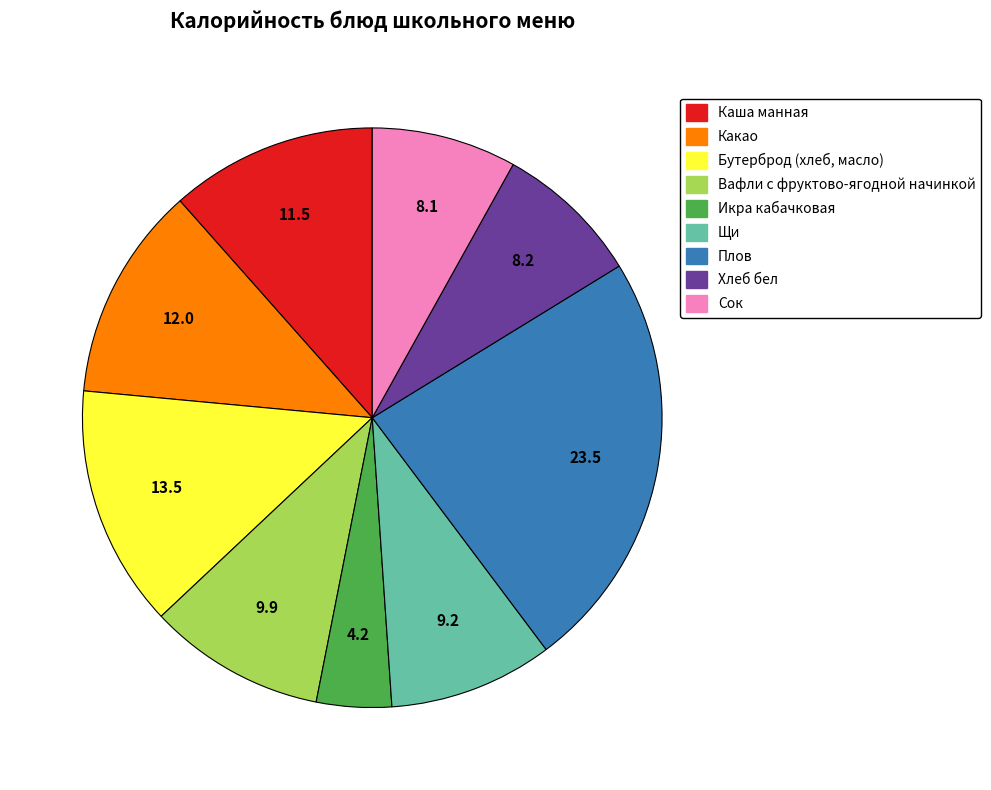

What is the ratio of the value at Хлеб бел to the value at Каша манная?

0.7